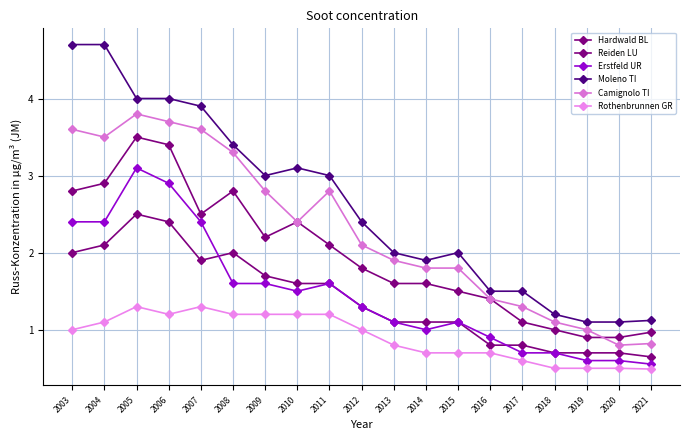

Which series has the largest total across all categories?

Moleno TI